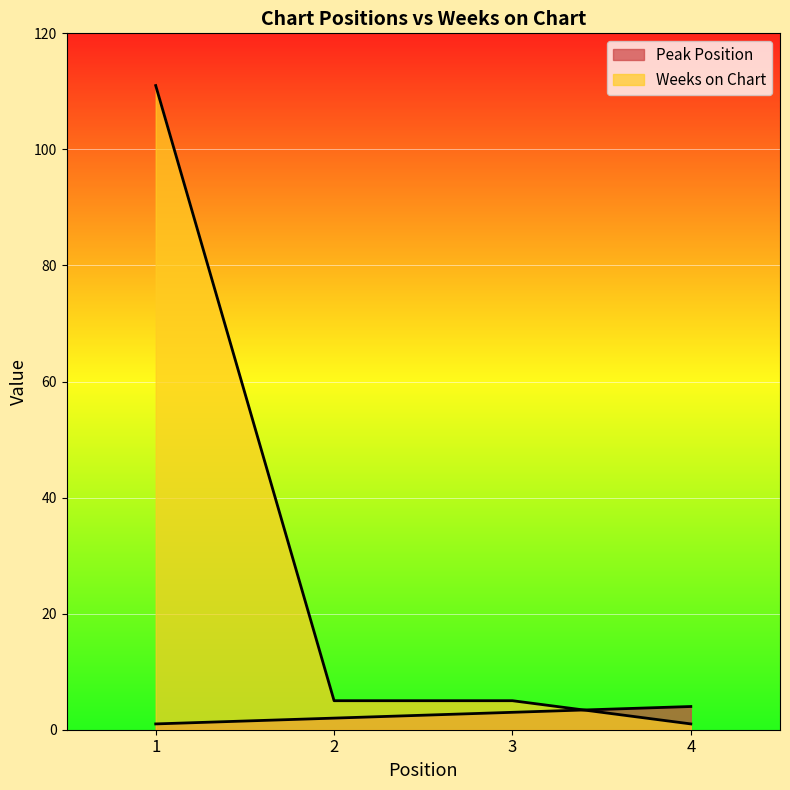

Reading left to right, list all the values displayed in this chart.

Peak Position: 1	2	3	4
Weeks on Chart: 111	5	5	1